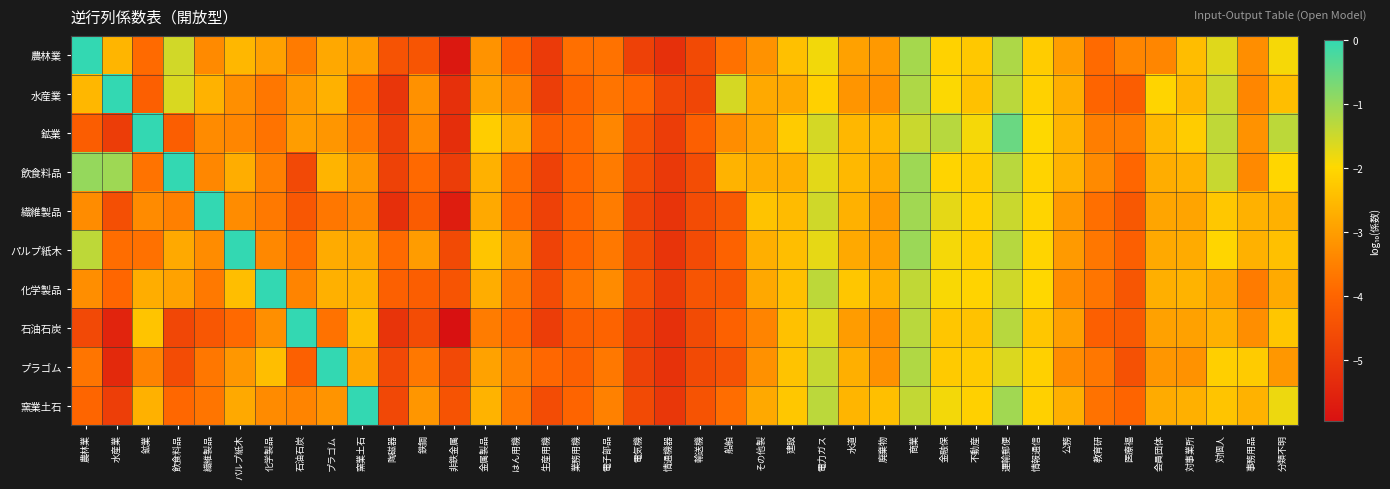

What is the smallest value displayed?

-6.0